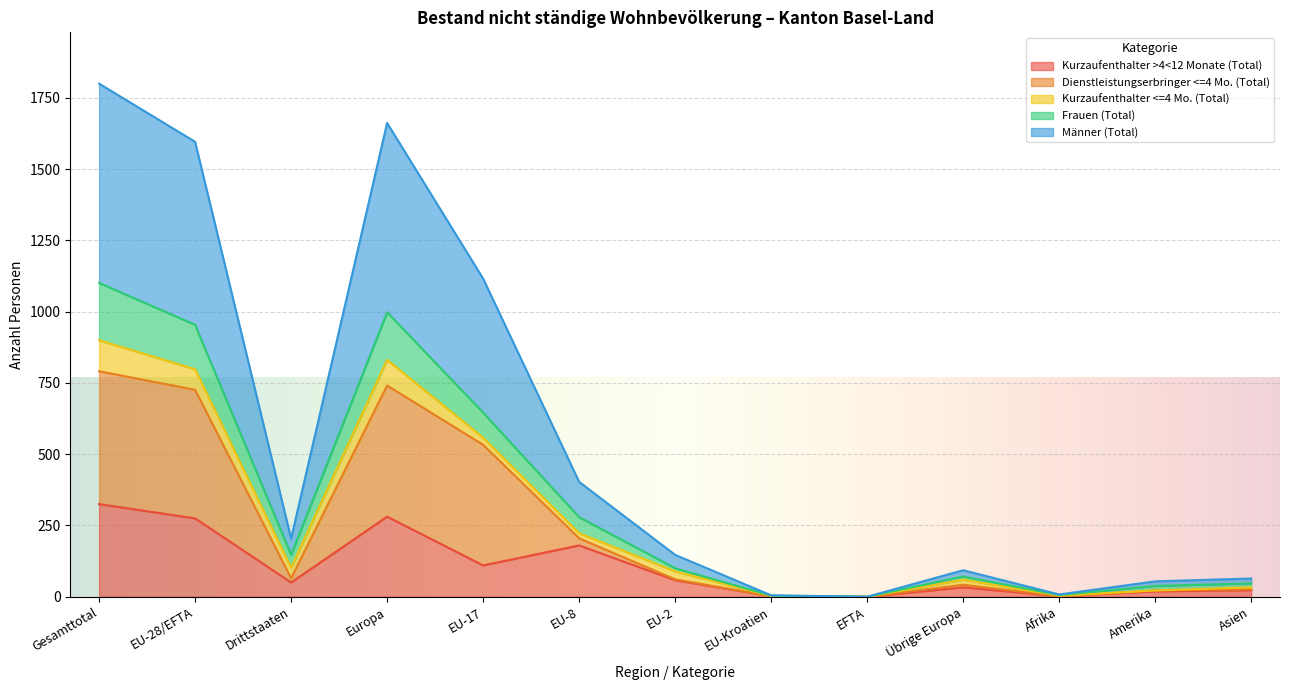

Which category has the highest value in the Kurzaufenthalter >4<12 Monate (Total) series?

Gesamttotal